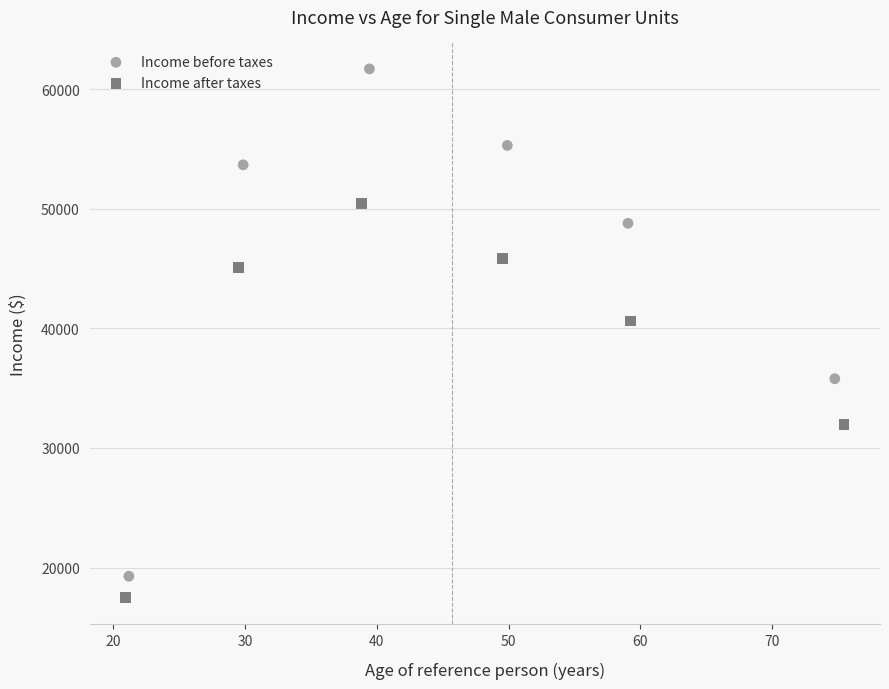

Which series contains the highest Y value?

Income before taxes